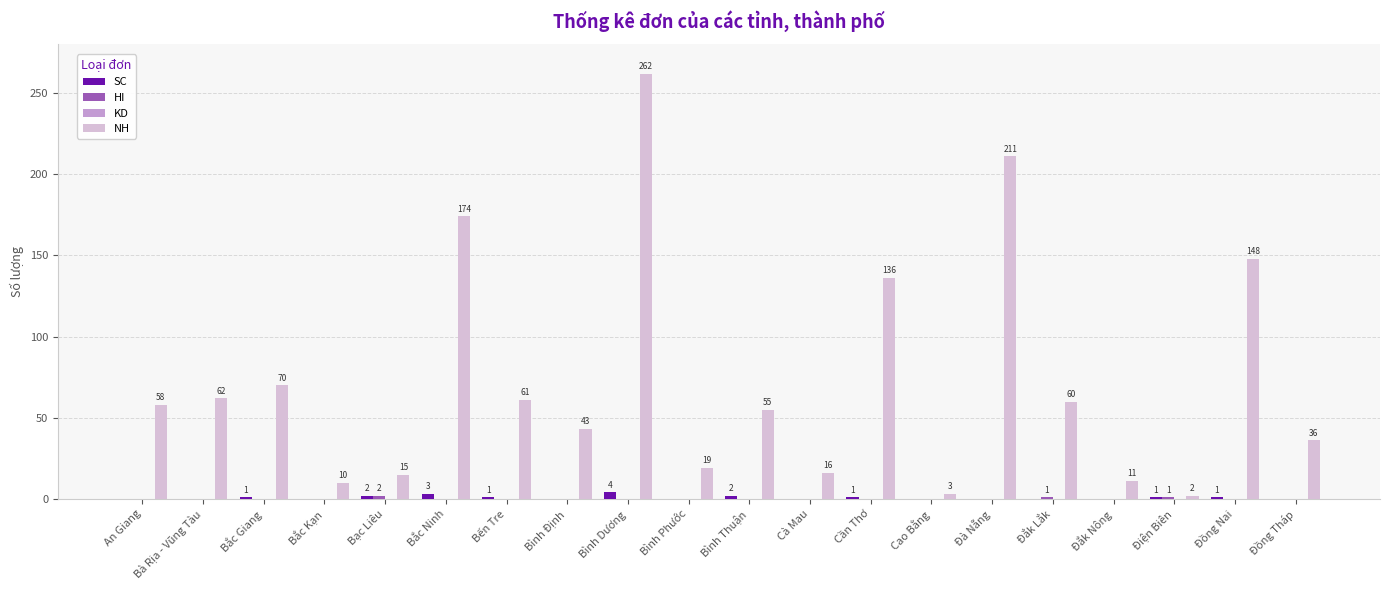

The SC series shows 2 at Bình Thuận. True or false?

True